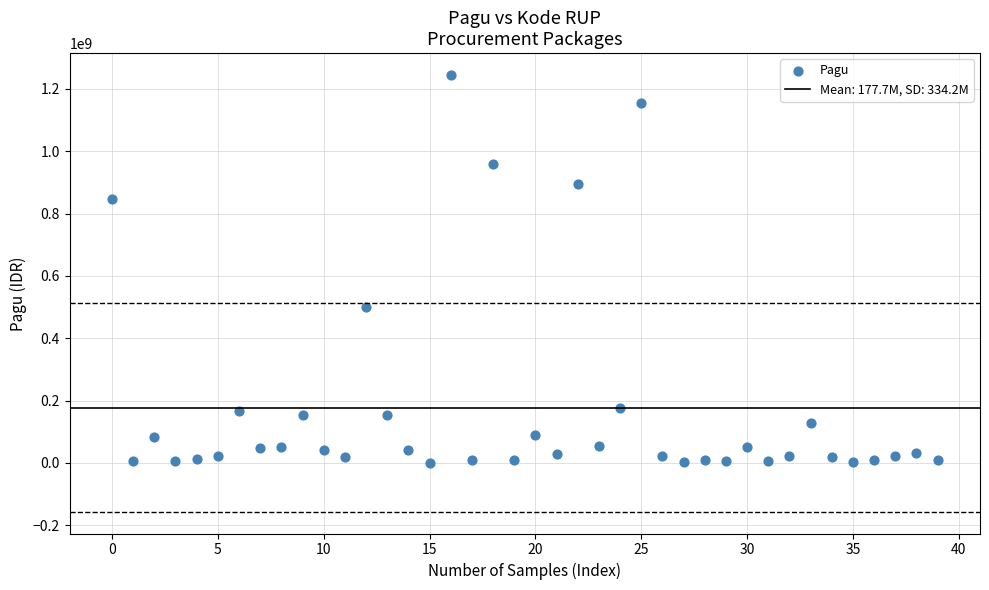

What Y value in the scatter plot is closest to 622840000?

499932000